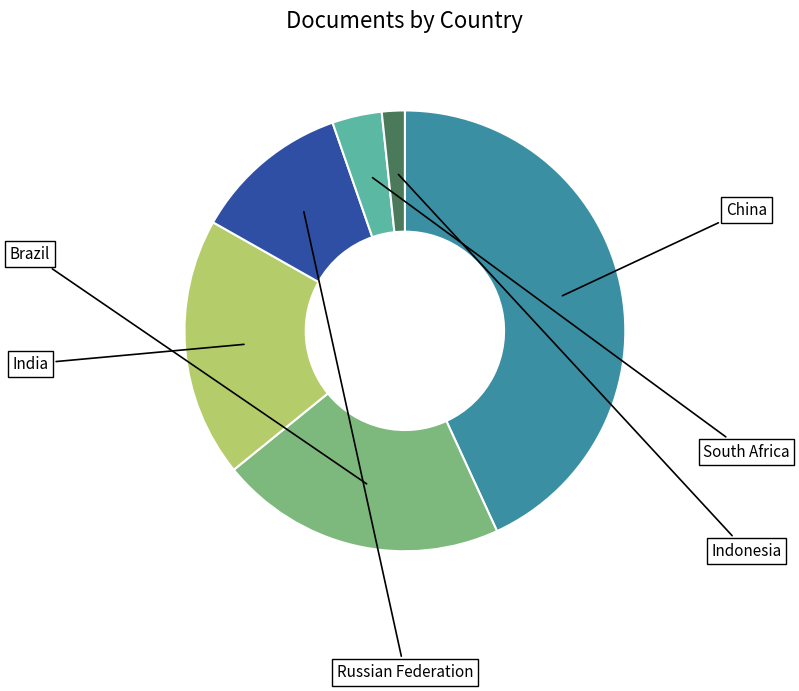

Is there any slice that represents more than half of the pie?

No